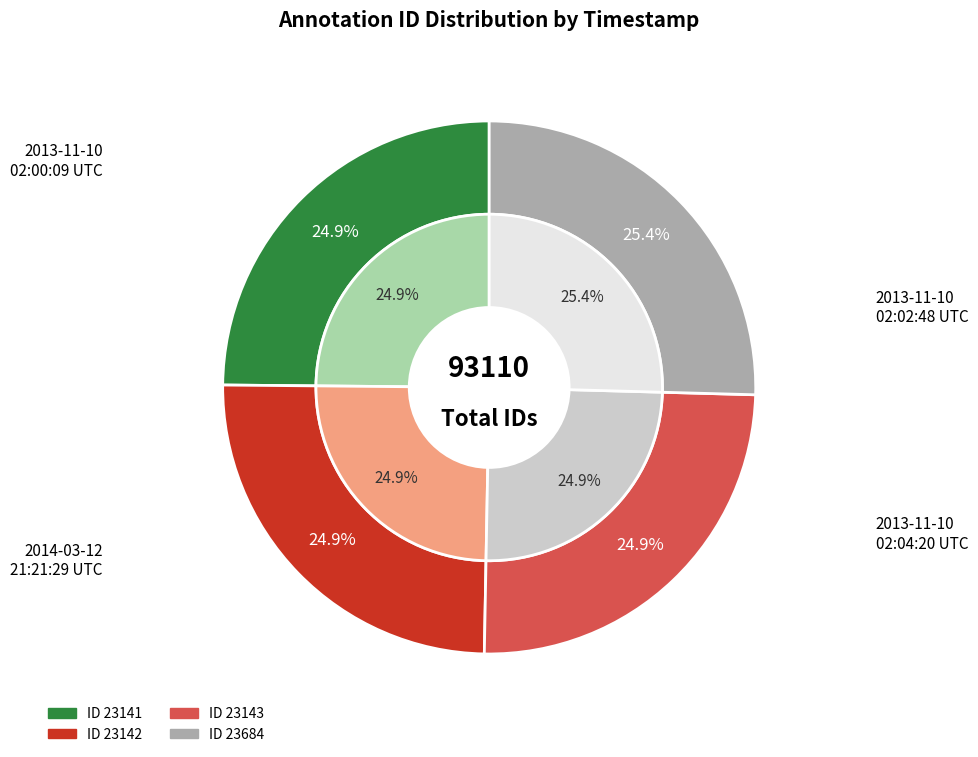

How many segments does this pie chart have?

4